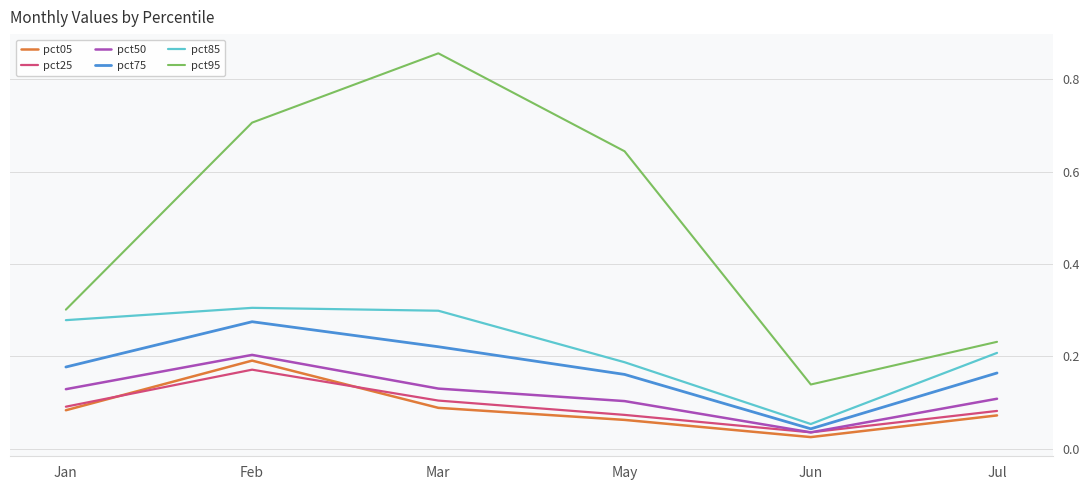

How many pct25 values are between 0 and 1?

6